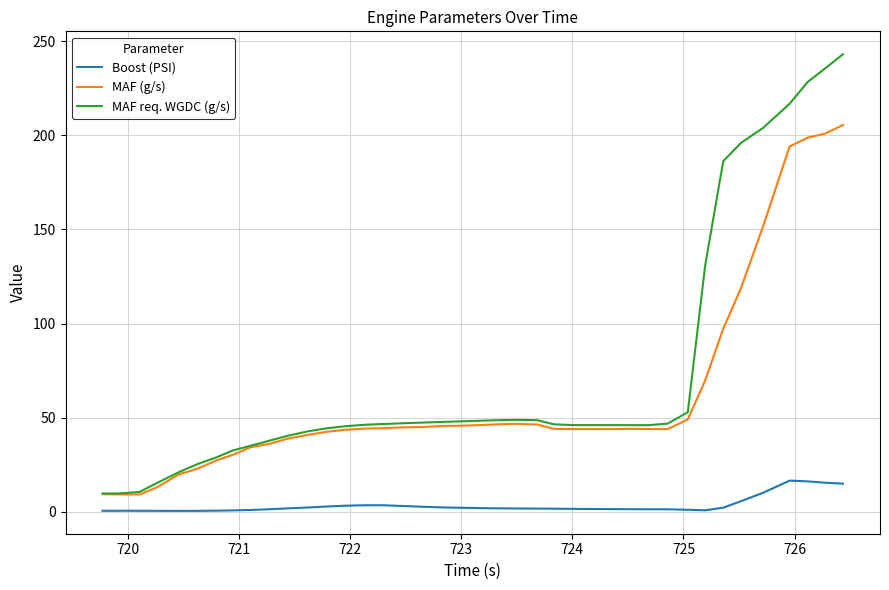

Does the chart display data point markers on the line(s)?

No